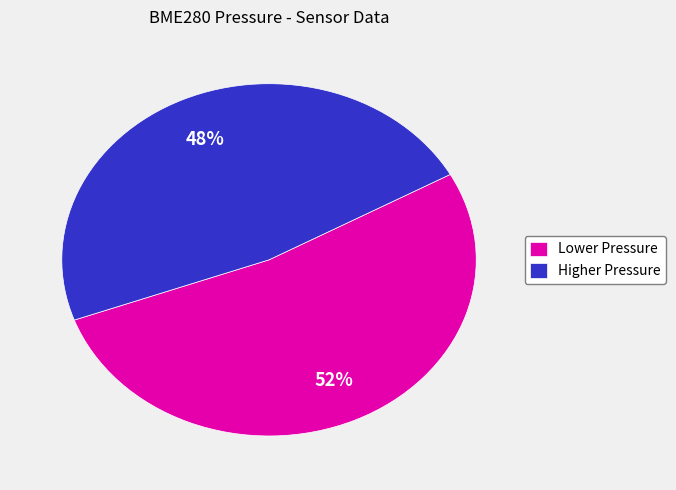

What is the smallest slice in the pie chart?

Higher Pressure